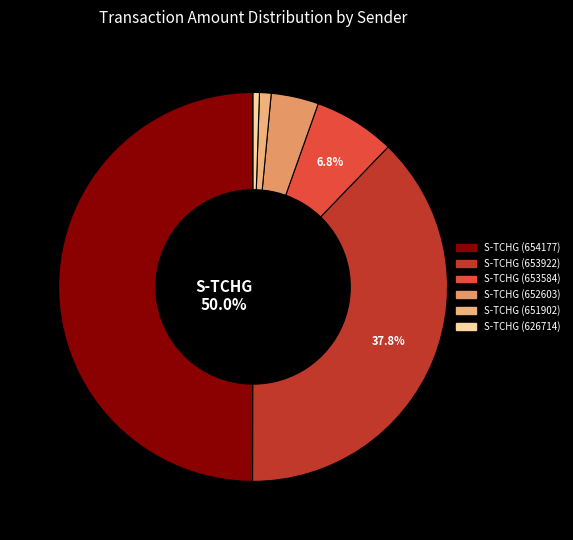

Count the number of slices in the pie.

6